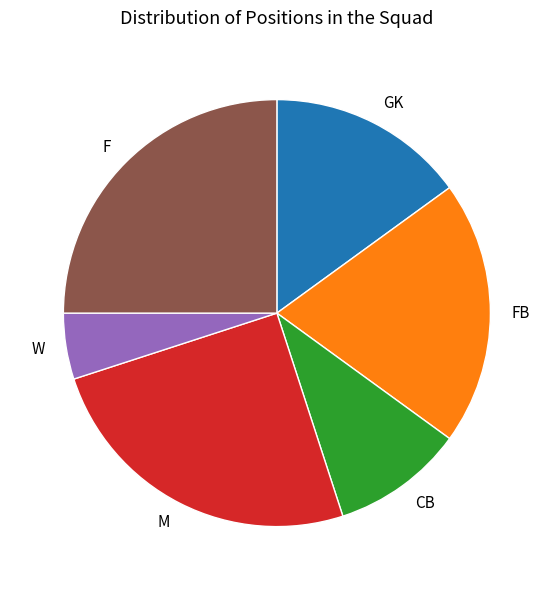

Between M and GK, which is larger?

M